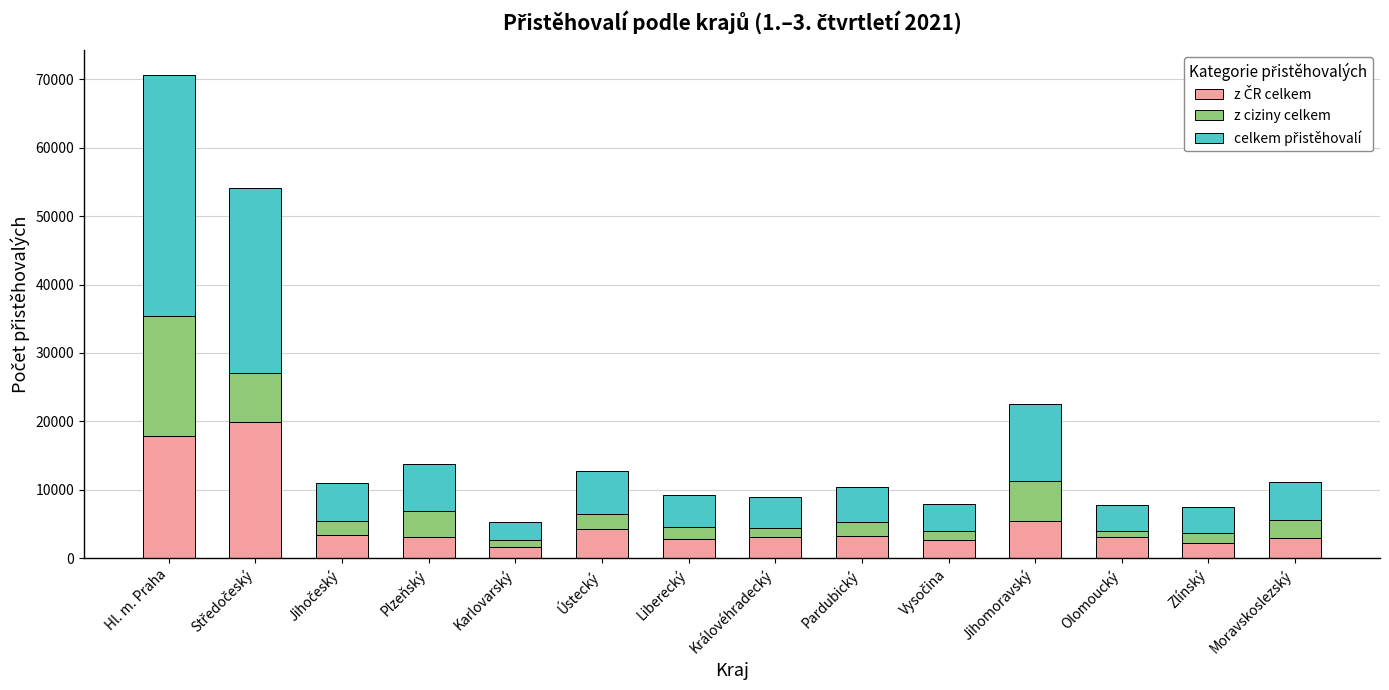

Does the chart contain stacked bars?

Yes